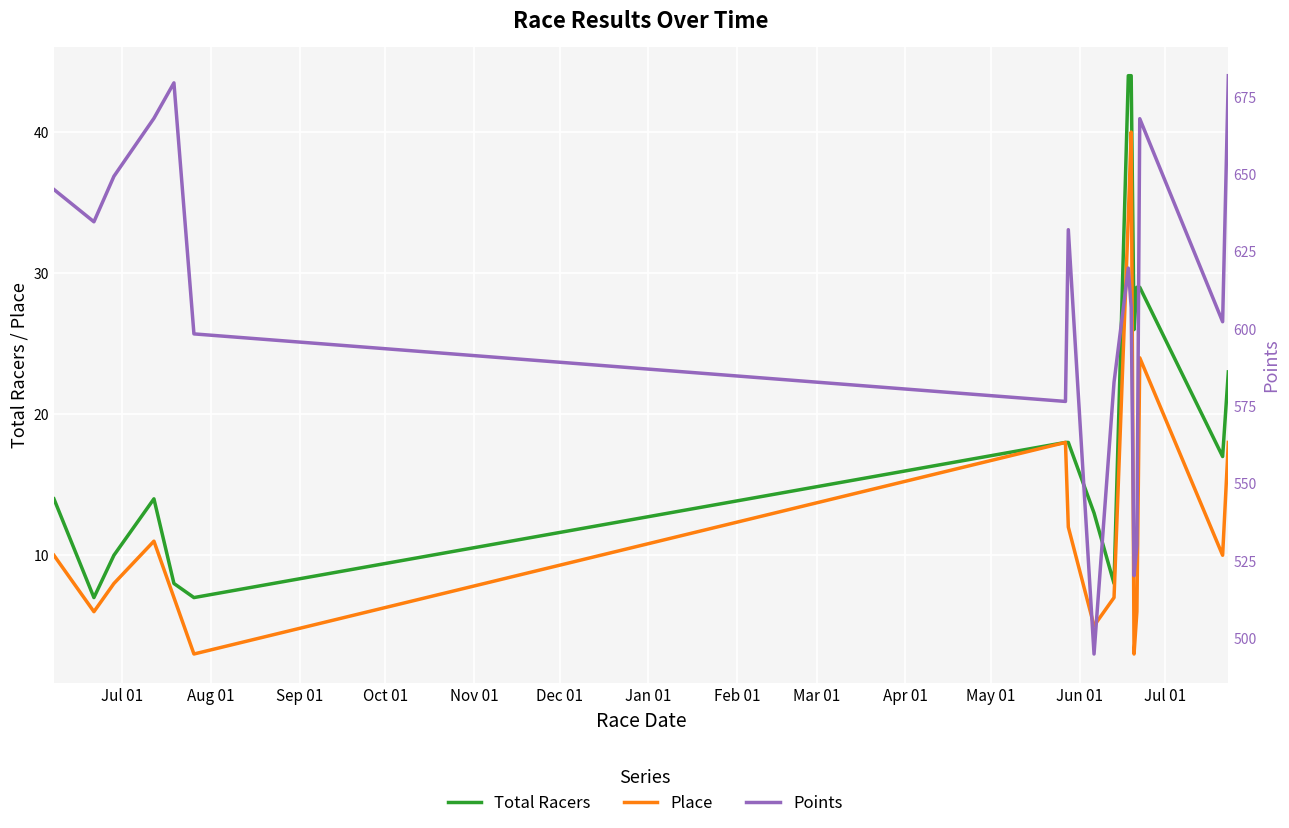

True or false: Place and Points cross at least once.

False